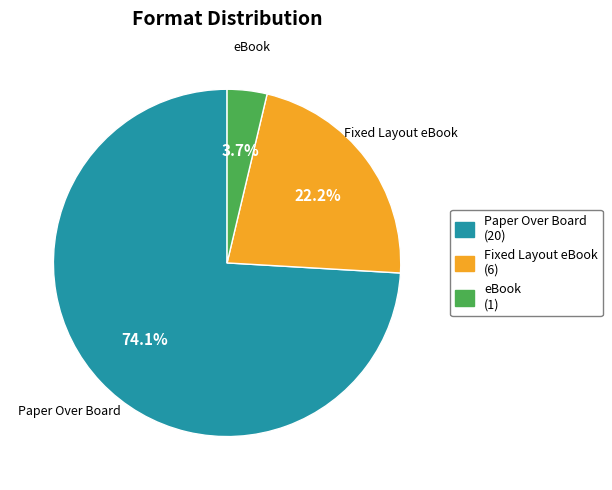

How many slices are in this pie chart?

3